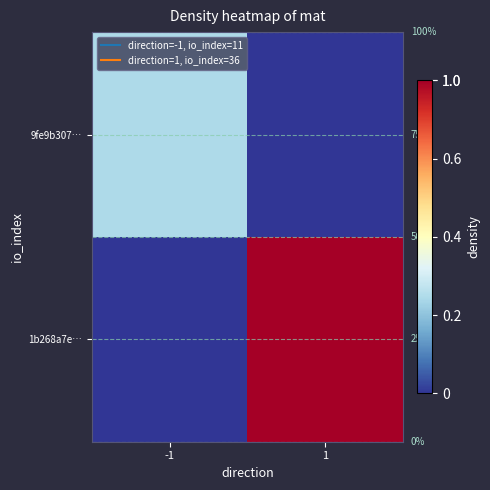

Between -1 and 1, which is larger?

-1